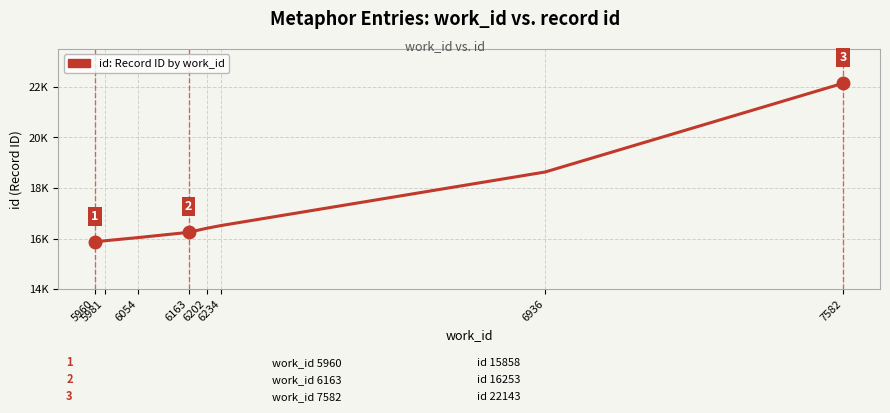

Is it true that the value at 5960 is 6942?

False